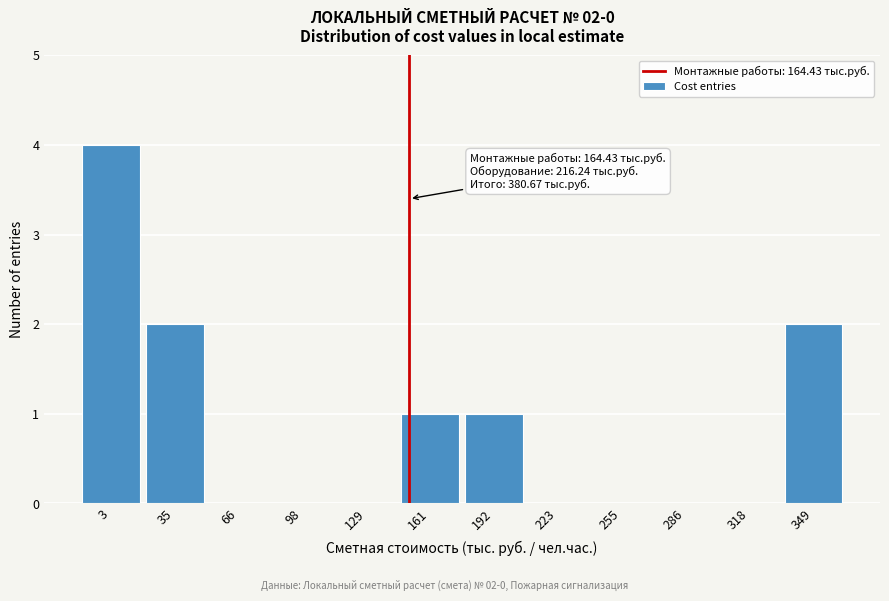

What is the change in value from 98 to 161?

+1